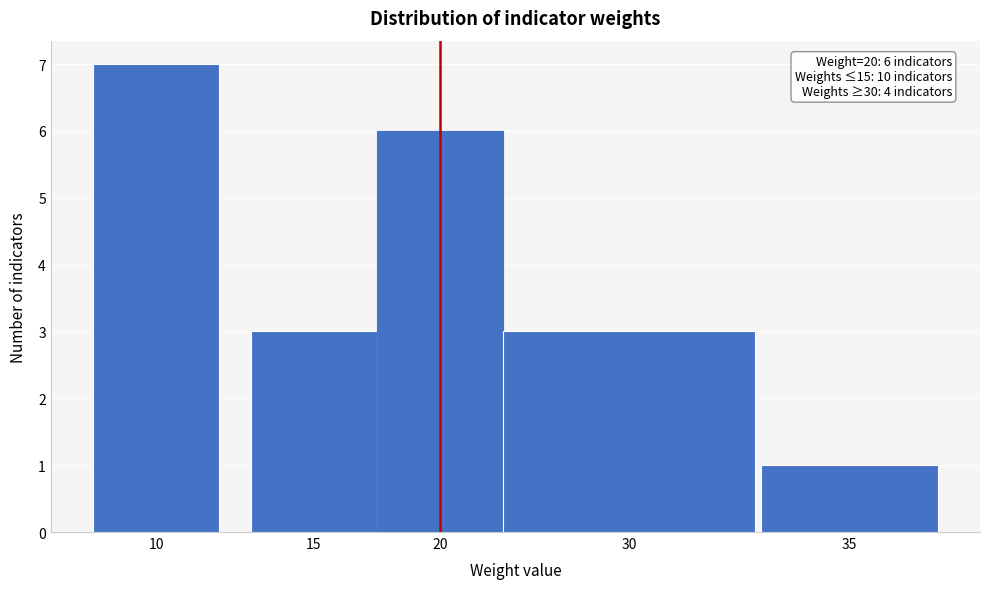

Reading left to right, what are all the values shown in this chart?

10=7	15=3	20=6	30=3	35=1